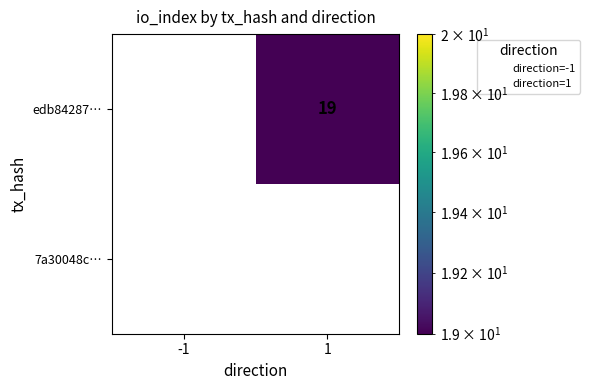

Which series changed the most between -1 and 1?

edb84287…